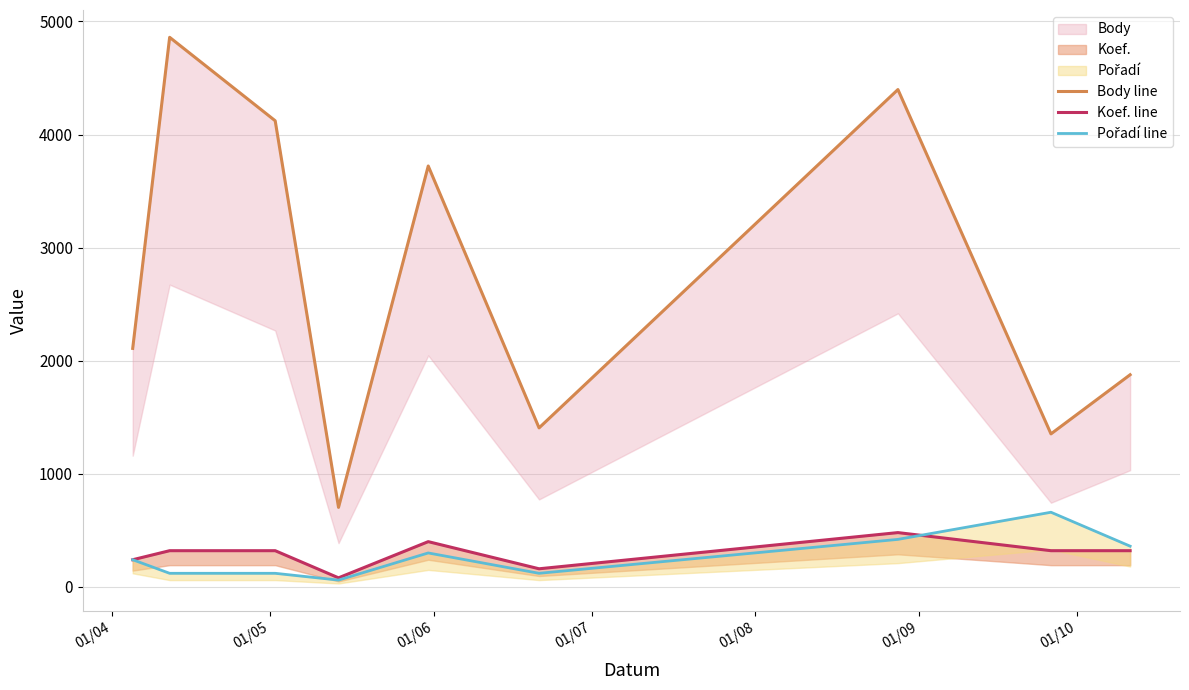

How many lines are shown in the chart?

3